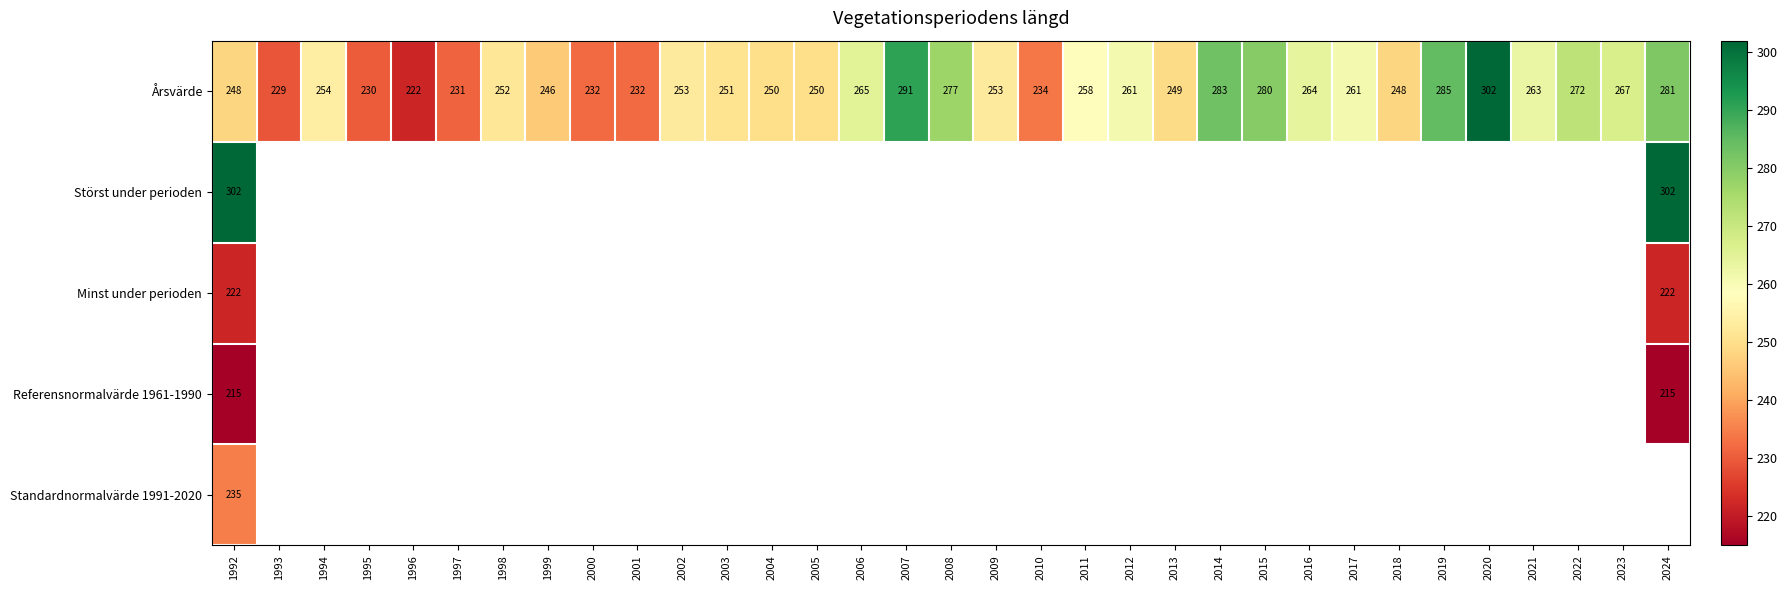

Which series has the widest spread of values?

Årsvärde